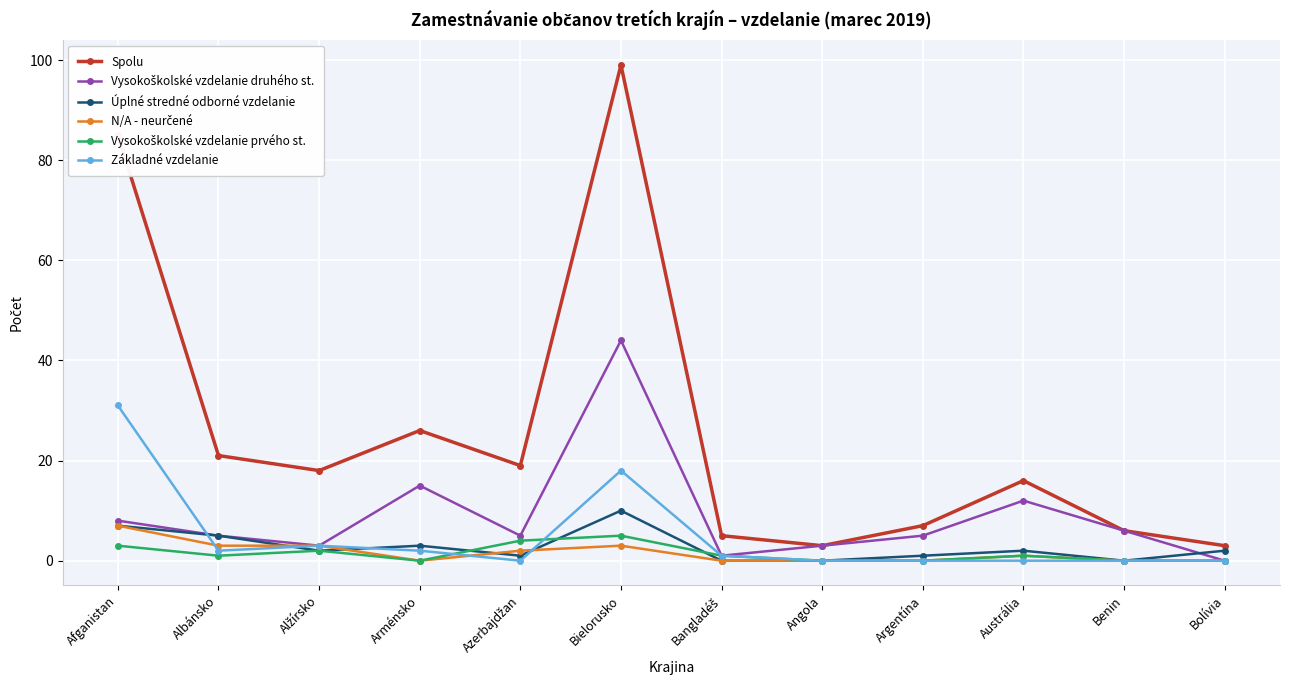

How many lines are shown in the chart?

6